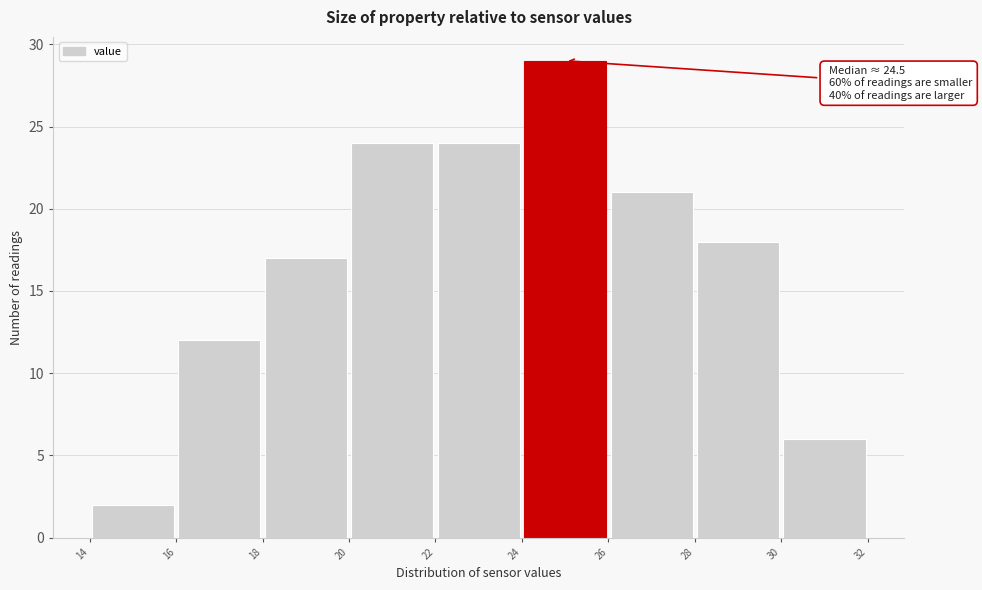

Over which range of the x-axis is the bar tallest?

24 to 26